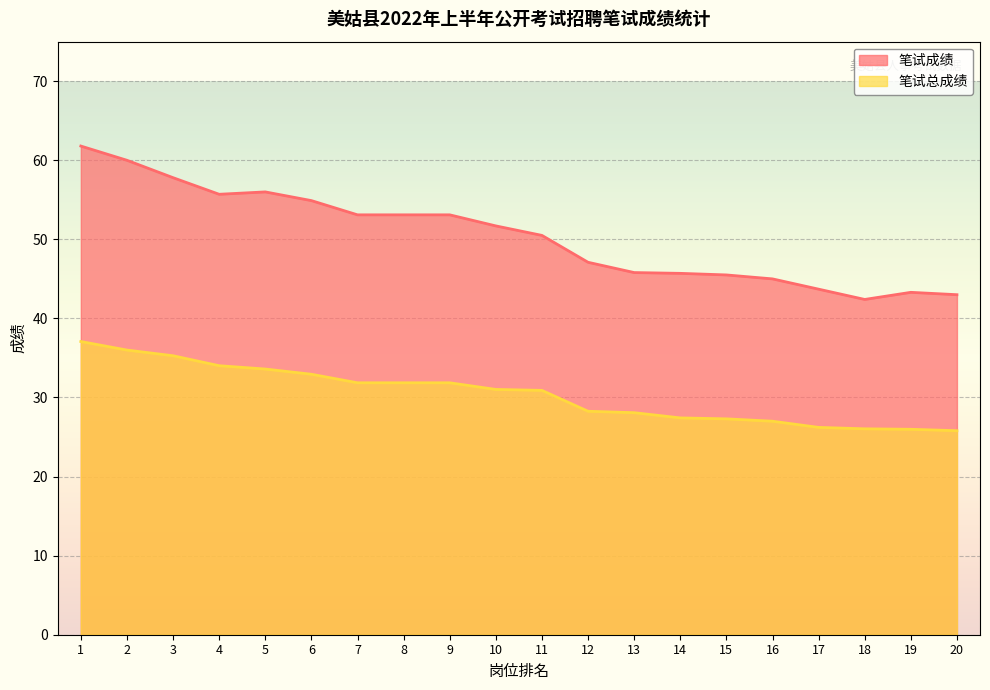

What is the minimum value shown in the chart?

25.8